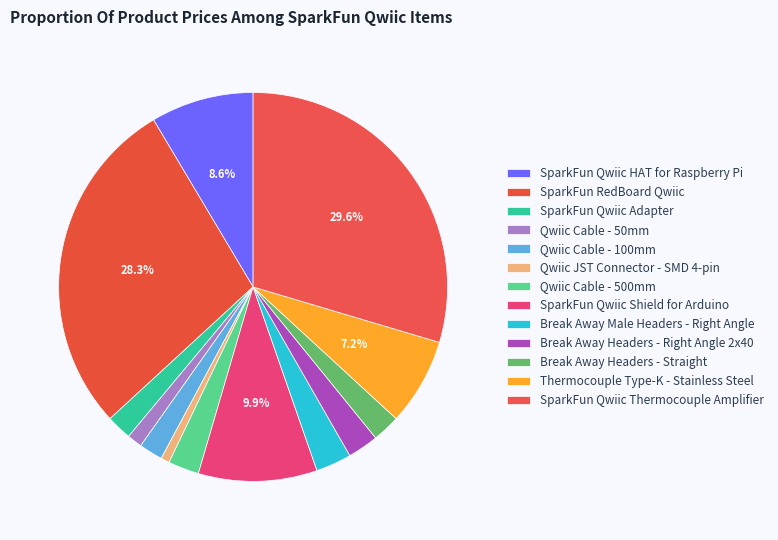

How many segments does this pie chart have?

13